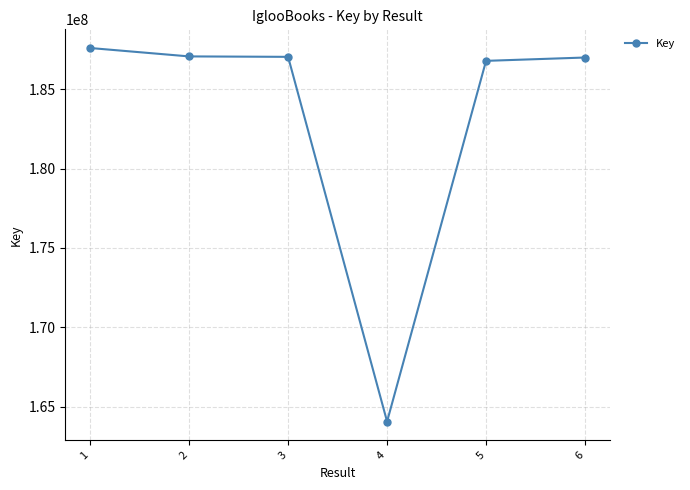

What is the value of the 3rd point from the left?

187026647